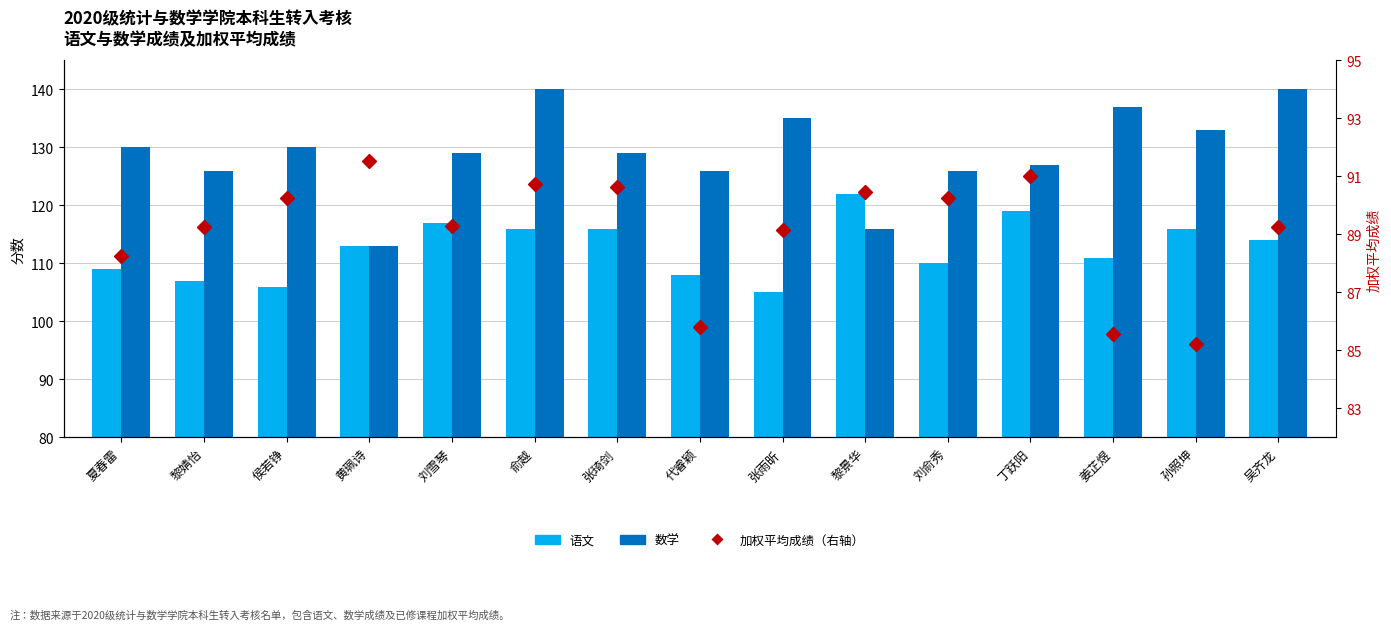

Which category has the highest value across all series?

俞越